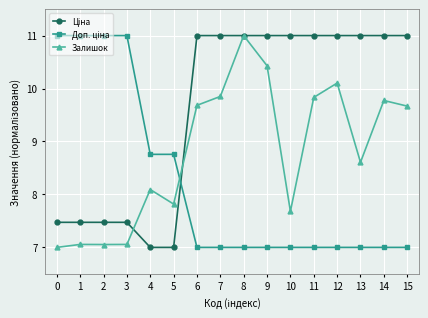

What is the value of the Залишок point at the 1st from the left?

7.0